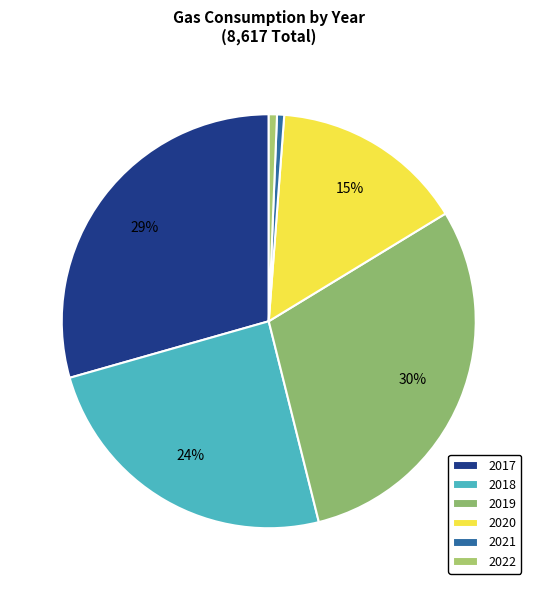

Which has a higher value, 2021 or 2022?

2022